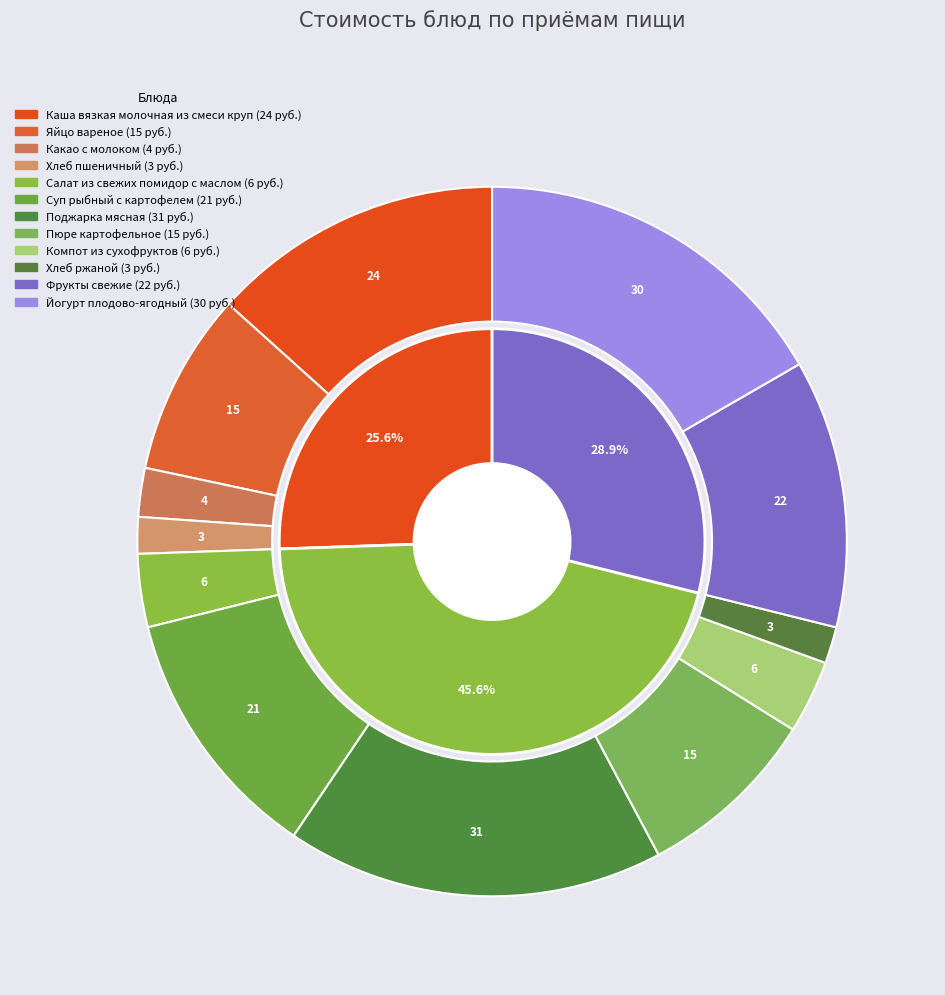

How many slices are in this pie chart?

12